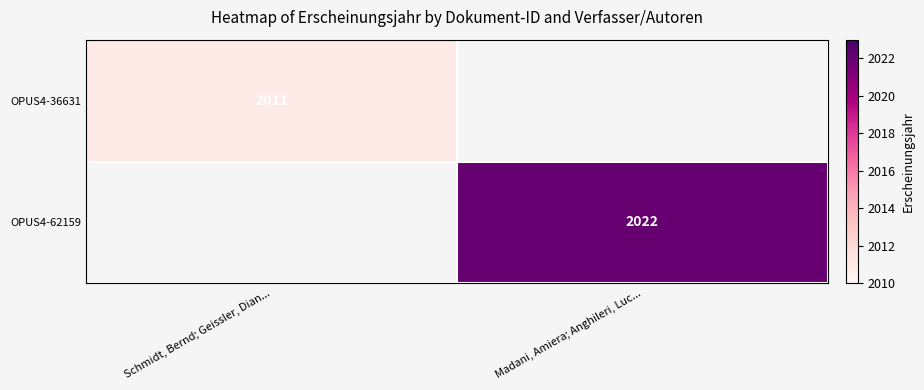

The value of OPUS4-36631 at Schmidt, Bernd; Geissler, Dian... is 3123.8. True or false?

False